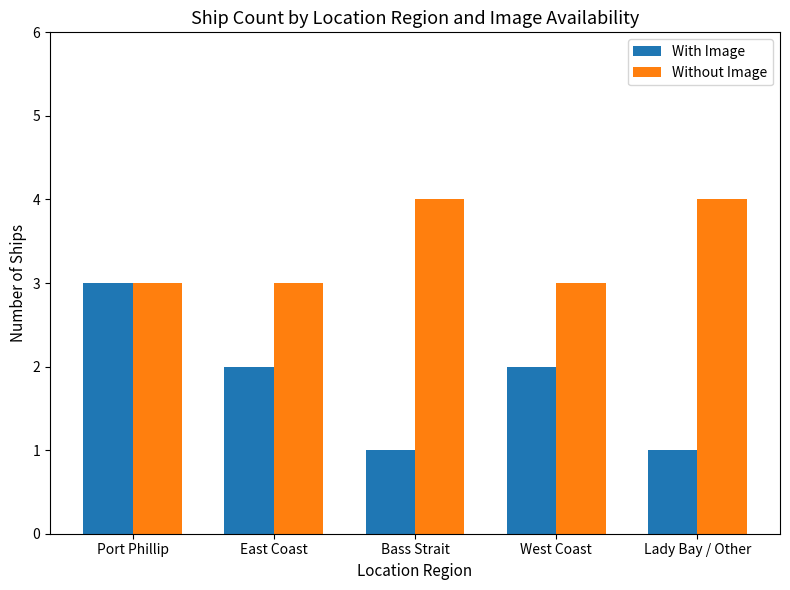

What is the label of the 3rd bar from the right?

Bass Strait